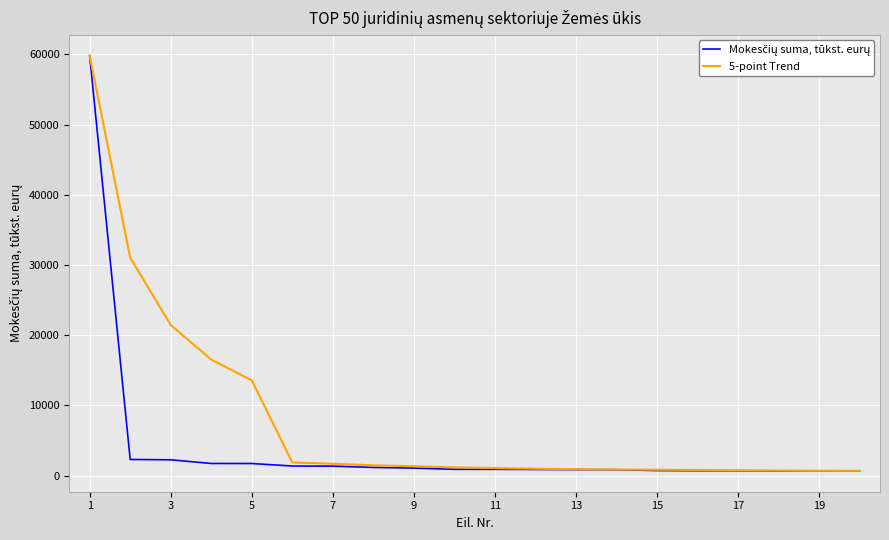

Which series has the largest total across all categories?

5-point Trend